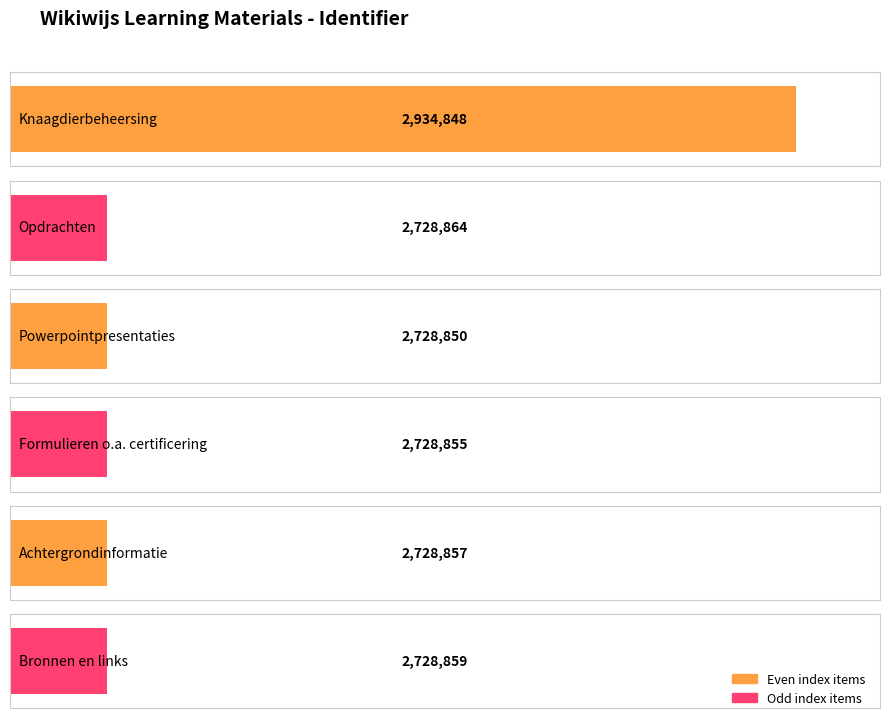

How many values are below 2728859?

3